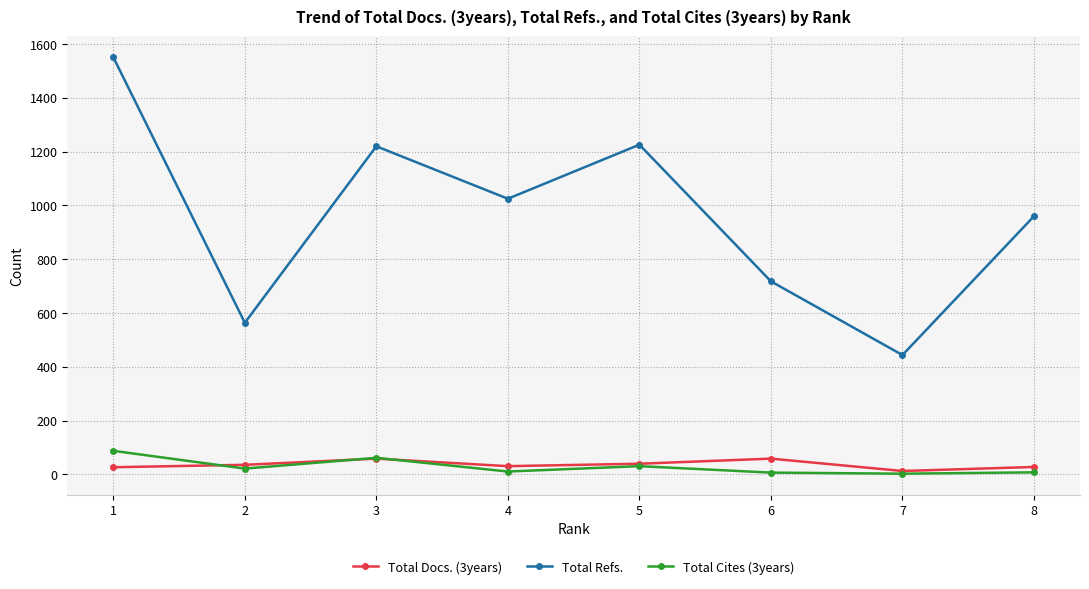

What is the total value across all series at 8?

996